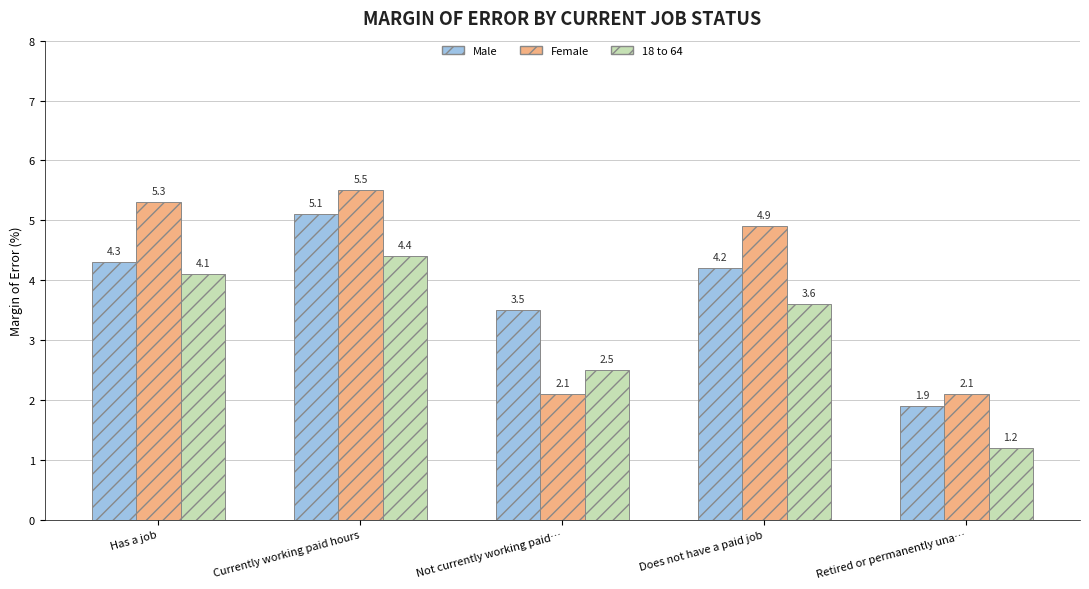

How many distinct data groups are displayed?

3